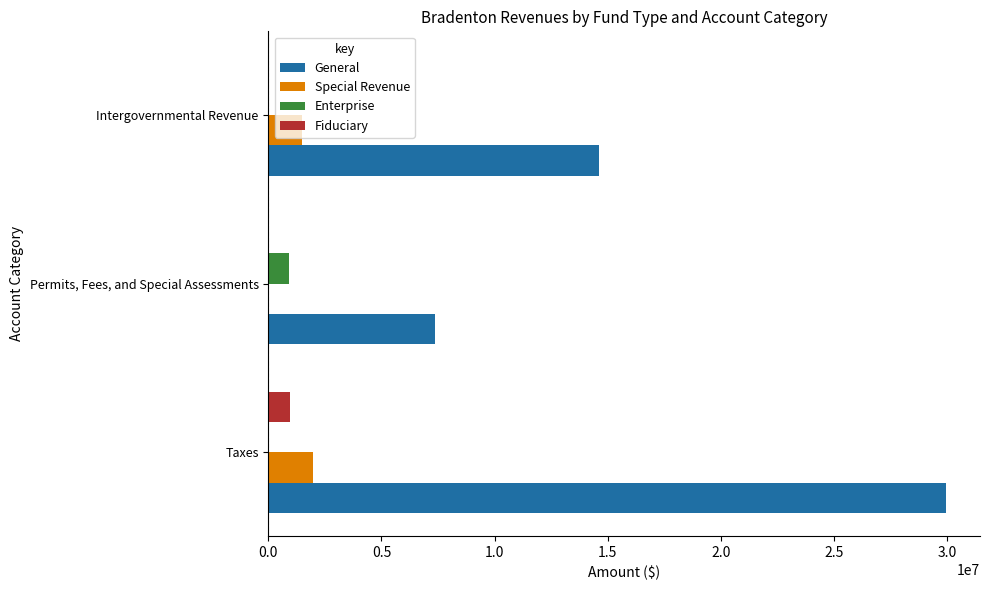

What is the sum of all Special Revenue values?

3481666